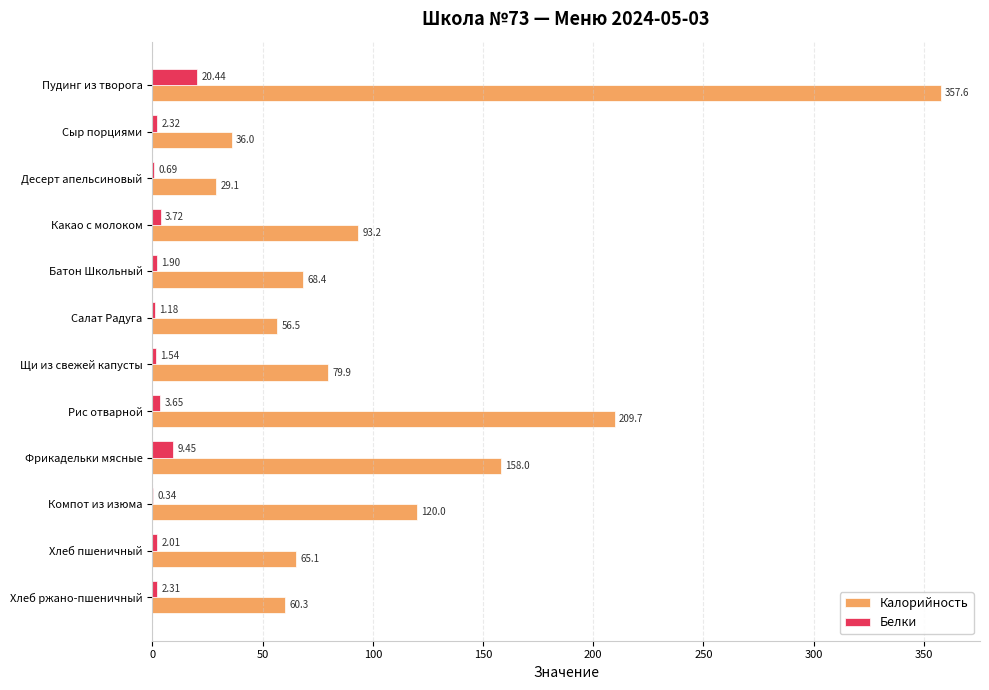

Is the value of Белки at Какао с молоком greater than the value of Калорийность at Десерт апельсиновый?

No